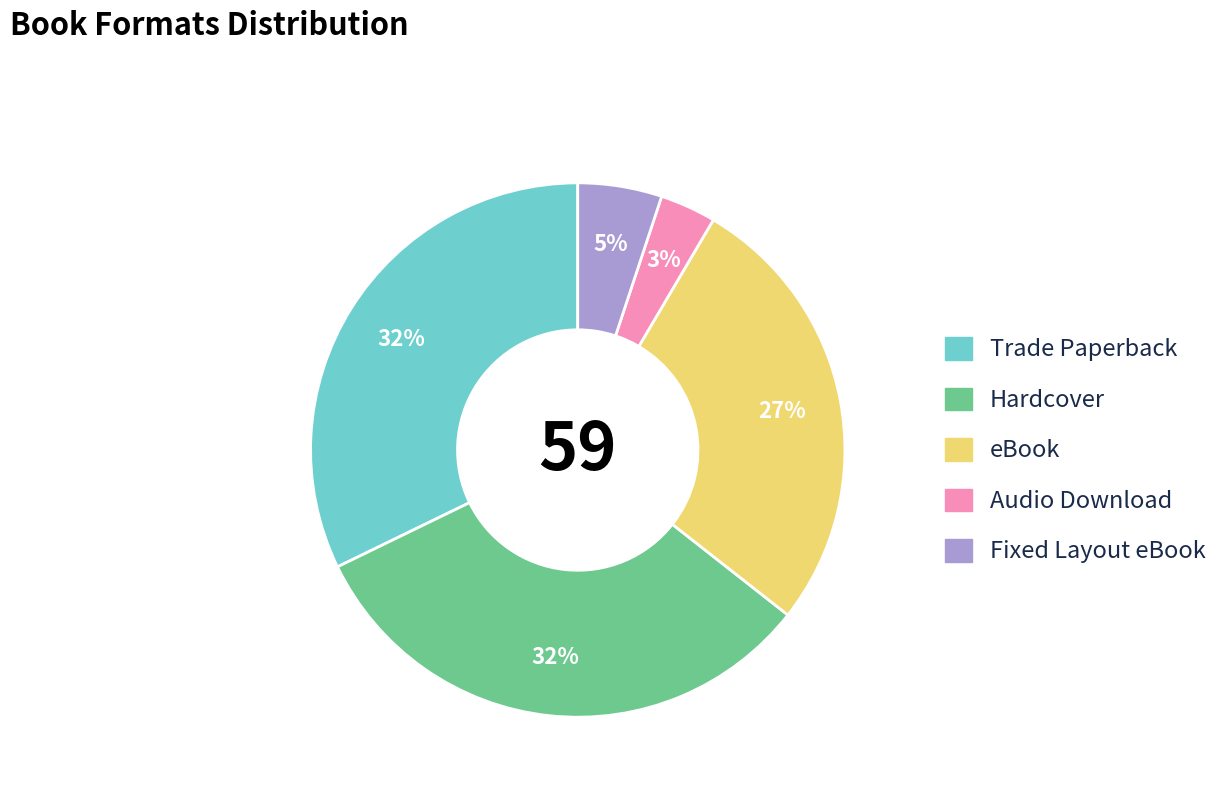

To the nearest percent, what is the combined percentage of eBook and Fixed Layout eBook?

32%